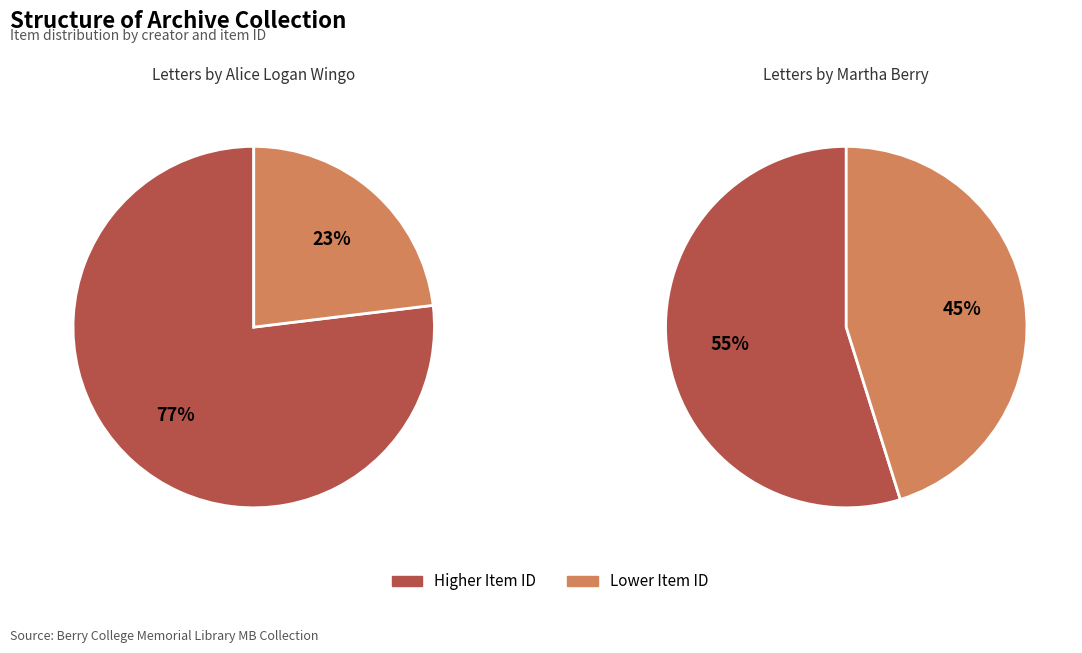

To the nearest percent, what is the average slice percentage?

50%